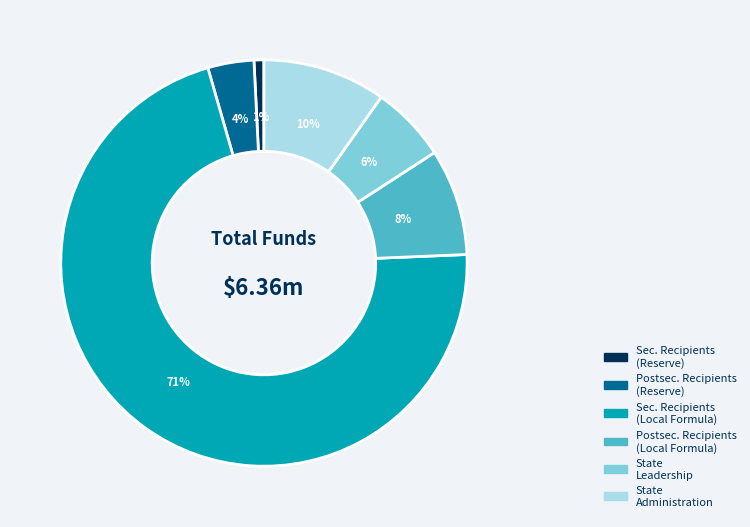

To the nearest percent, what is the difference between the largest and smallest slice percentages?

70%